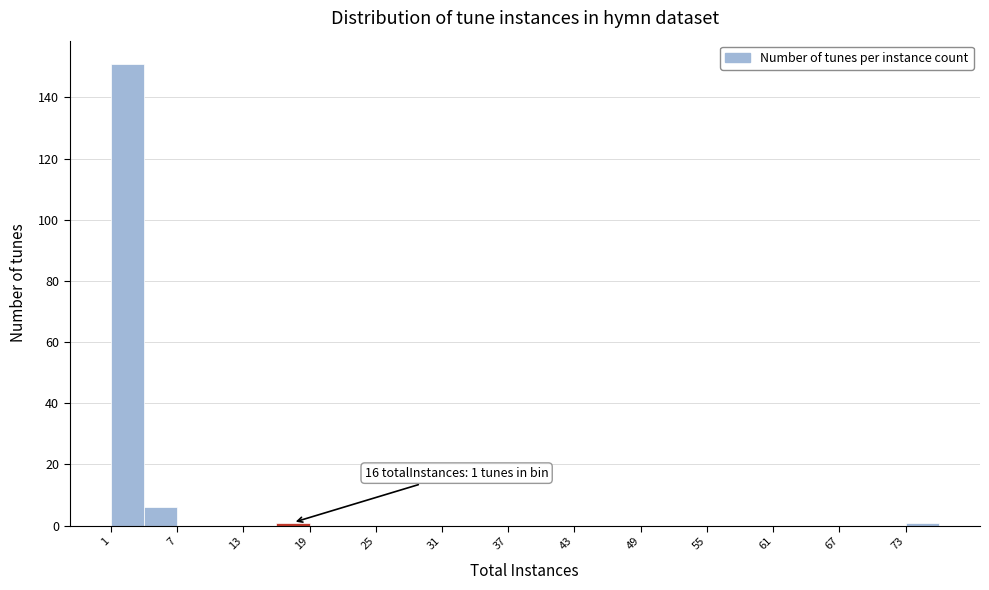

Read against the x-axis, roughly where is the centre of the tallest bar?

3